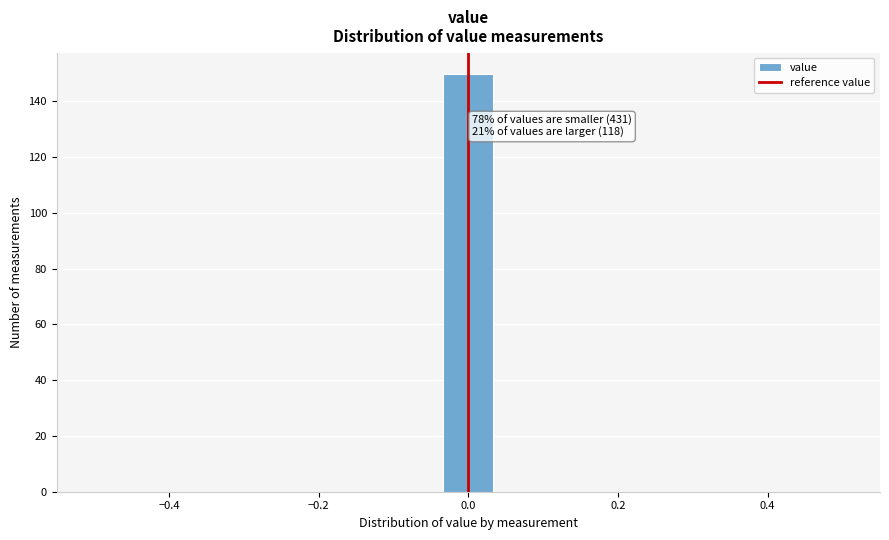

Read against the x-axis, roughly where is the centre of the tallest bar?

0.00